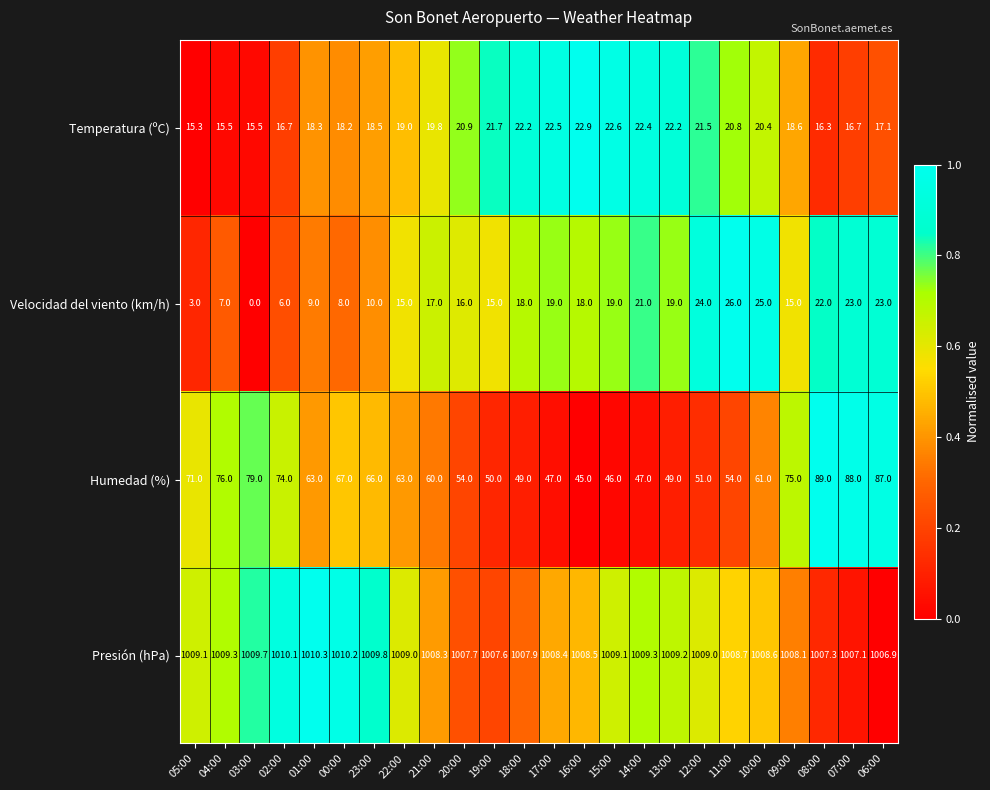

At which category is the sum across all series the highest?

07:00